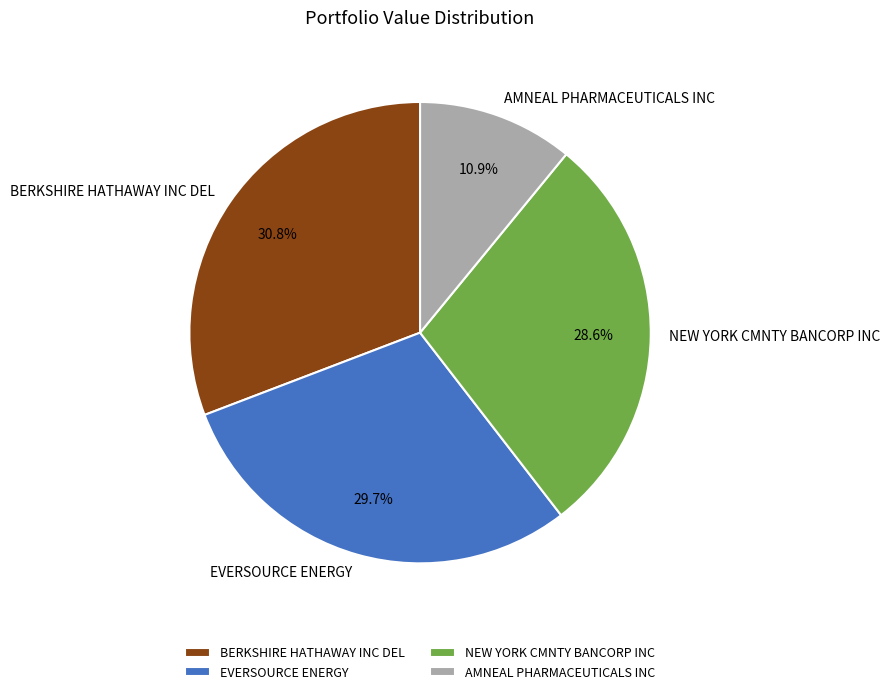

How many slices are in this pie chart?

4